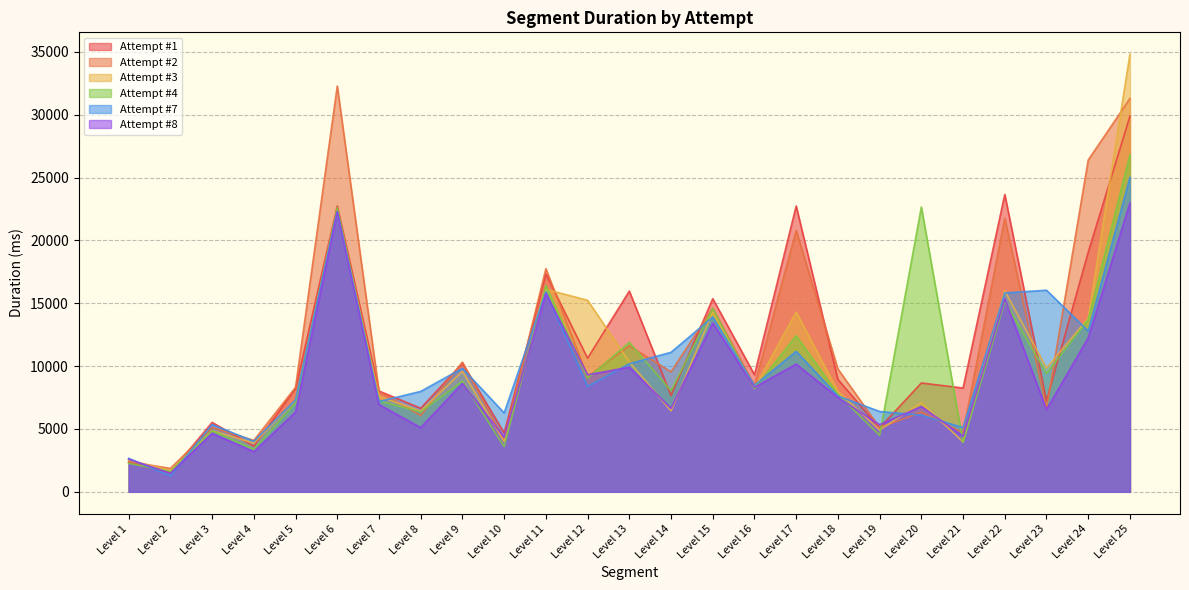

Which series has the largest total across all categories?

Attempt #2